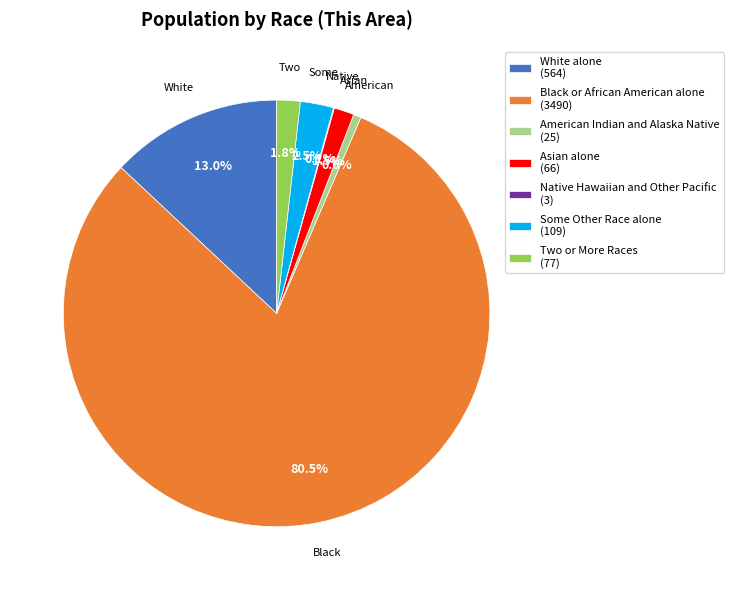

What is the largest slice in the pie chart?

Black or African American alone